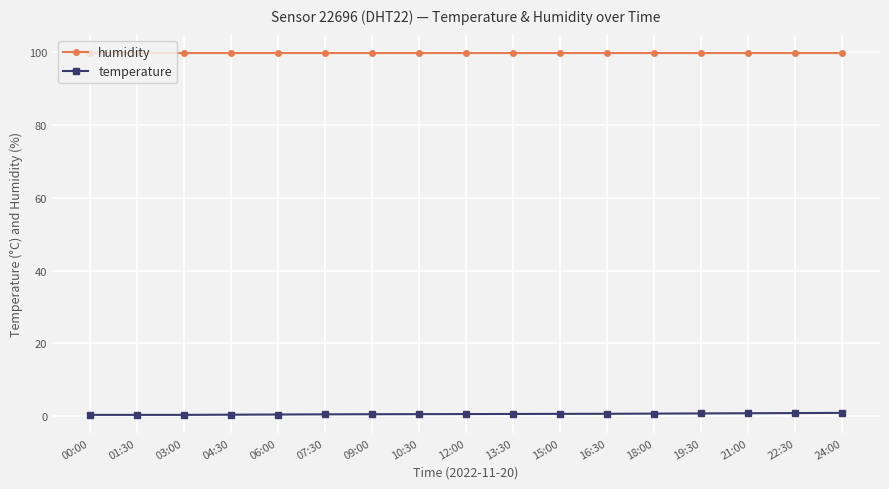

Rank the series by their average value, from lowest to highest.

temperature, humidity